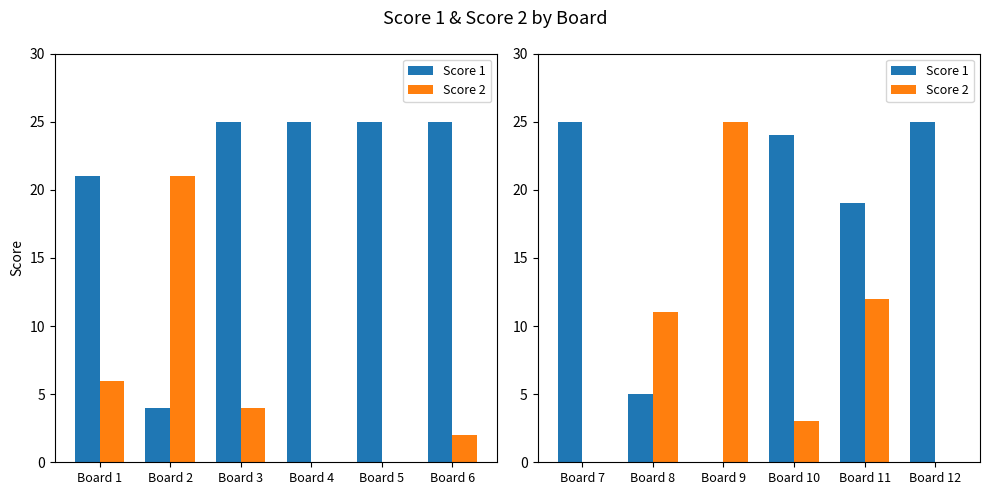

What are all the series names shown in the legend?

Score 1, Score 2